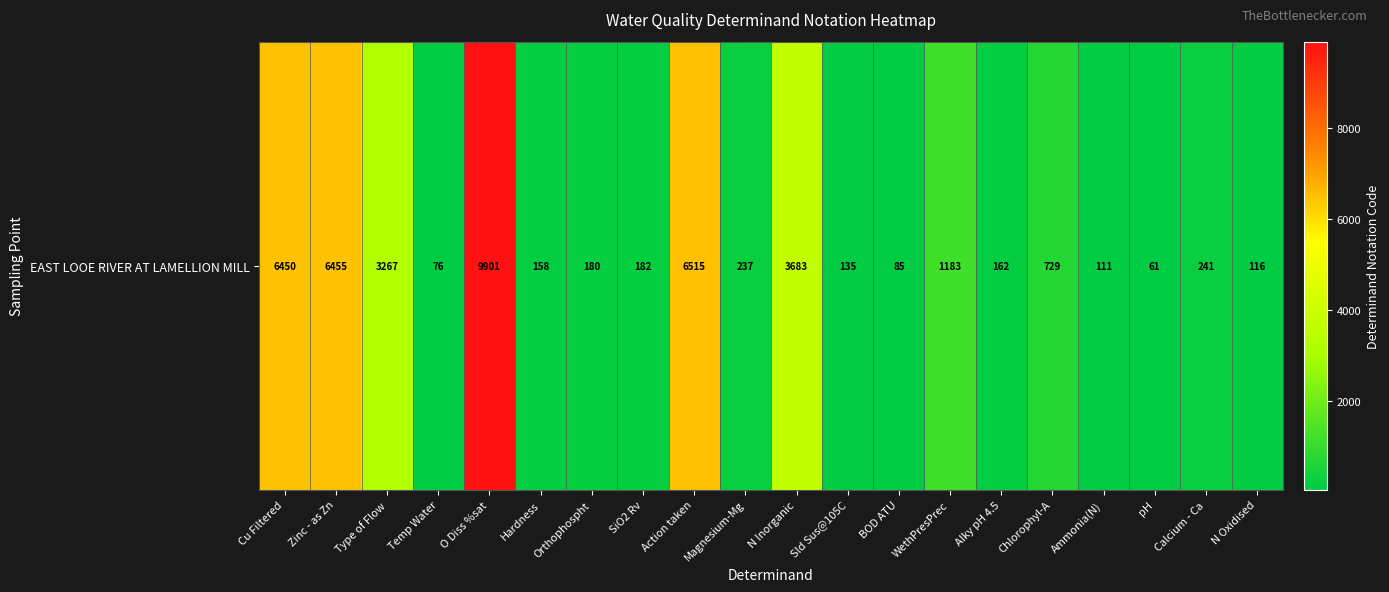

How many values are below 237?

10